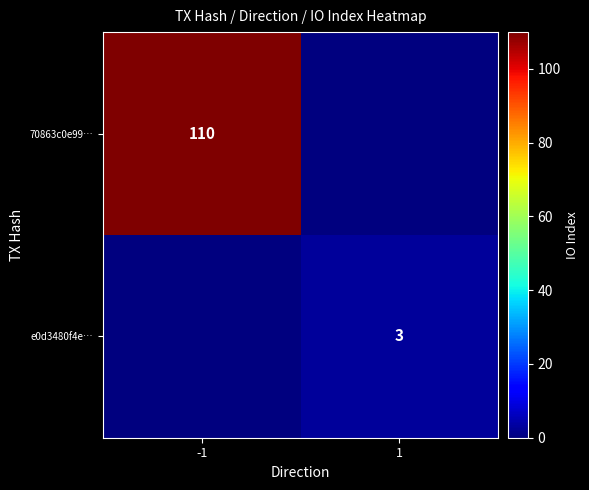

Is the value of 70863c0e99… at -1 greater than the value of e0d3480f4e… at 1?

Yes